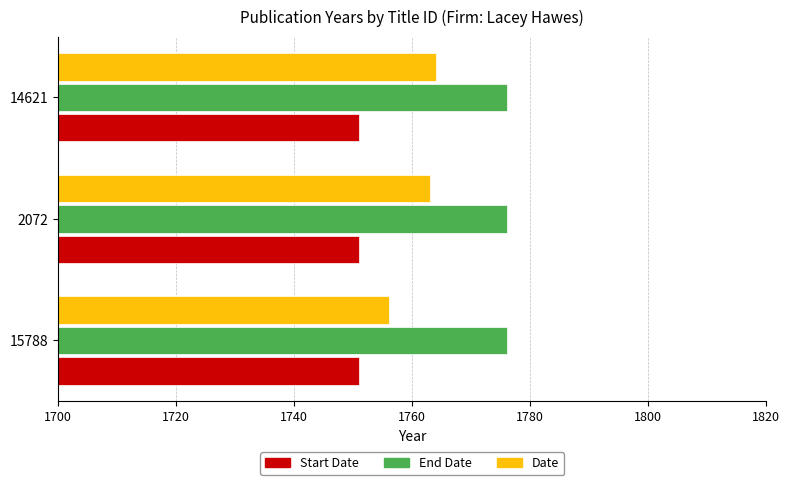

At which label does Date reach its minimum?

15788